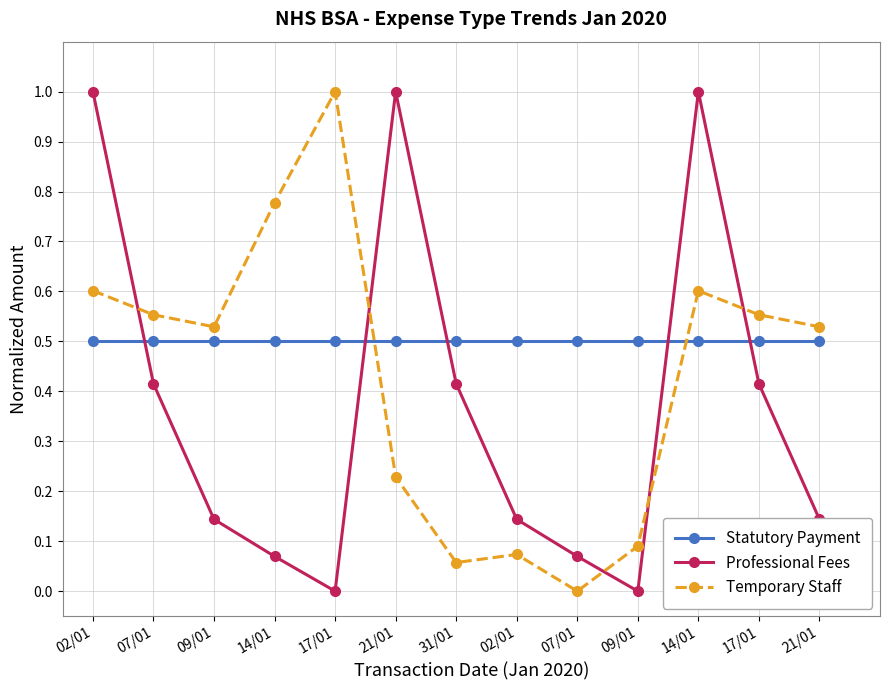

Which series has the largest total across all categories?

Statutory Payment